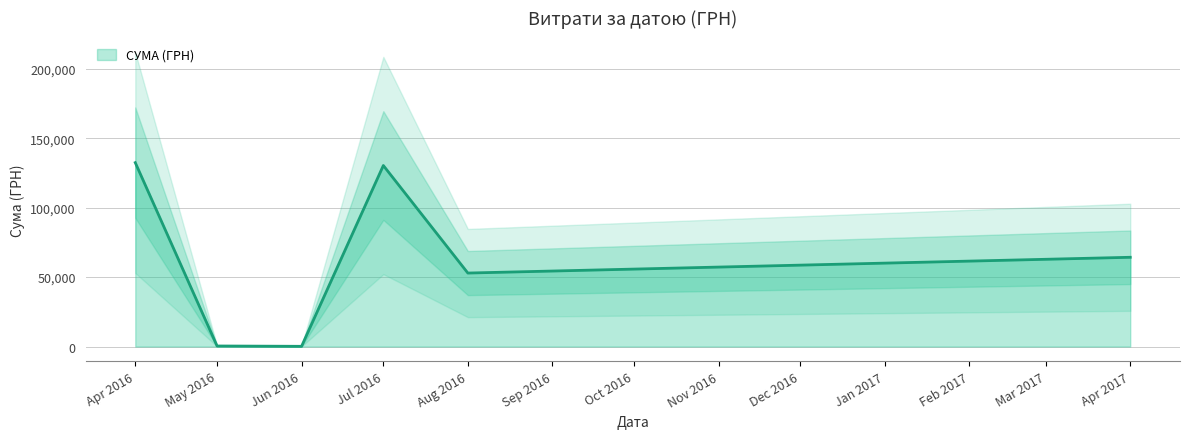

Which has a higher value, 36 or 22?

36